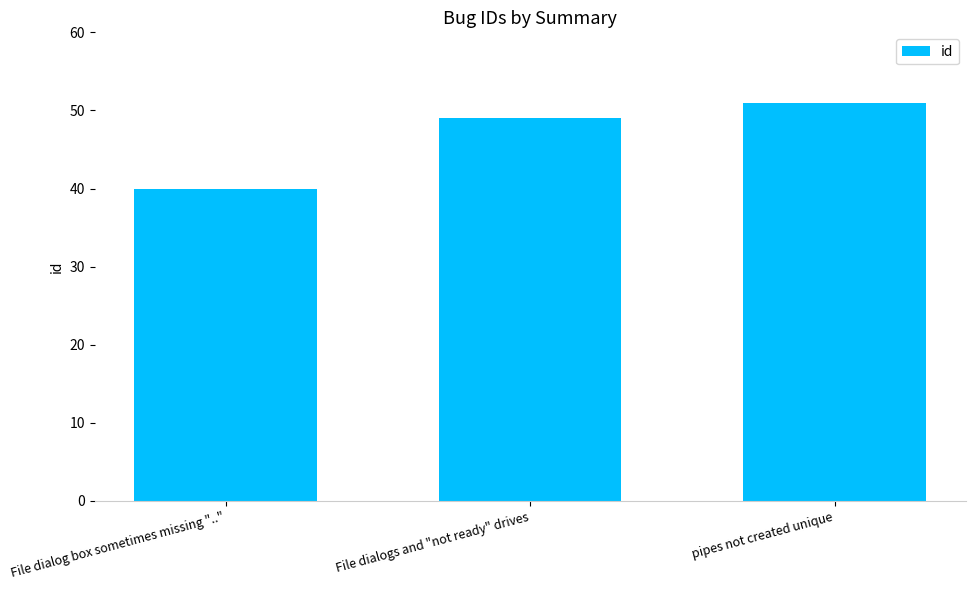

Reading right to left, list all the values displayed in this chart.

pipes not created unique=51	File dialogs and "not ready" drives=49	File dialog box sometimes missing ".."=40